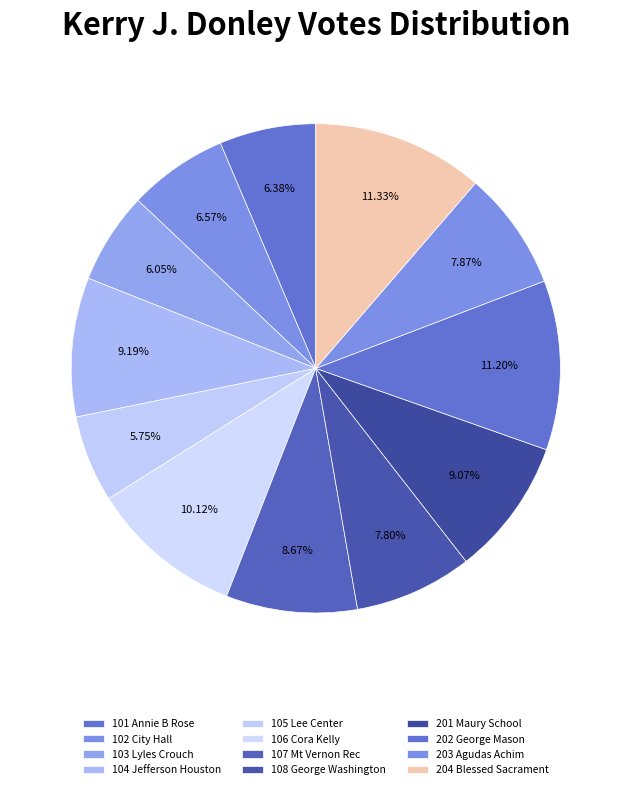

How many segments does this pie chart have?

12